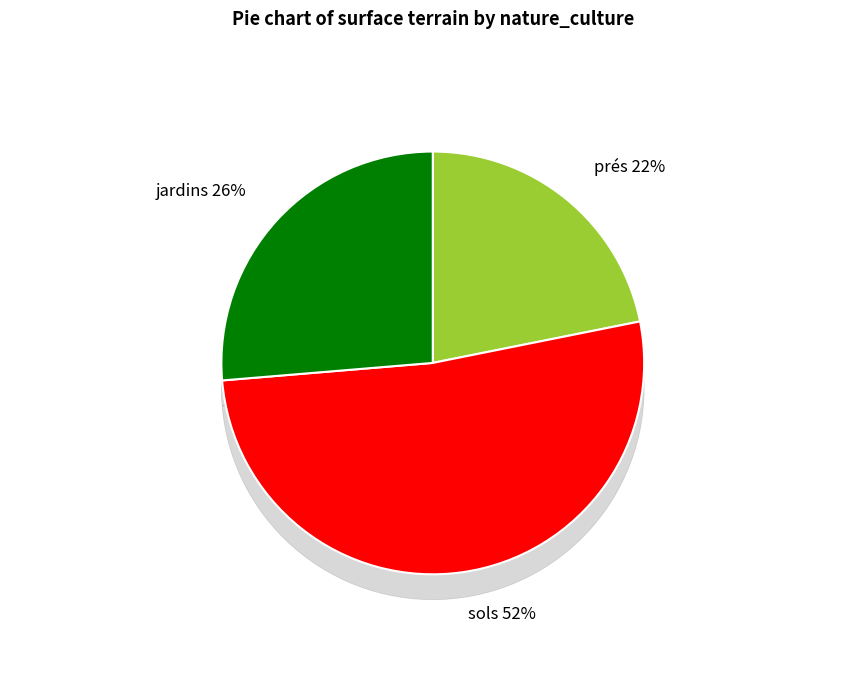

Which slice is the smallest?

625780000A0487 (jardins)